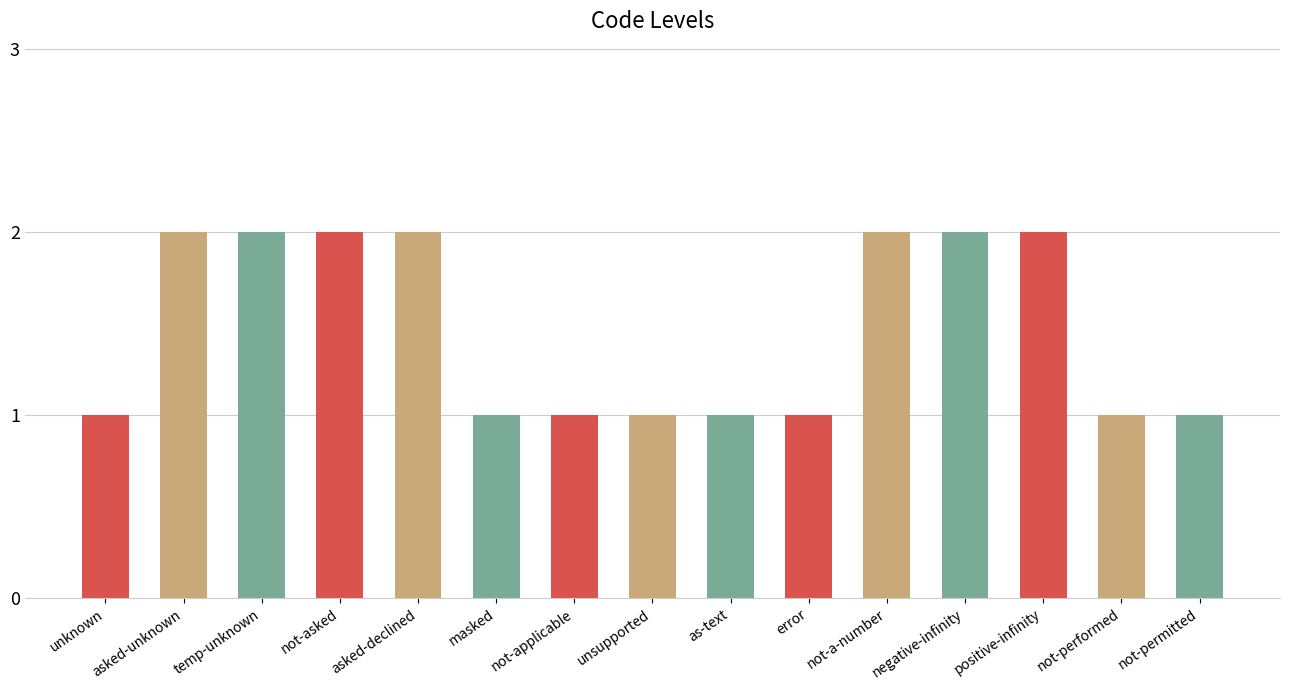

How many bars are there in total?

15